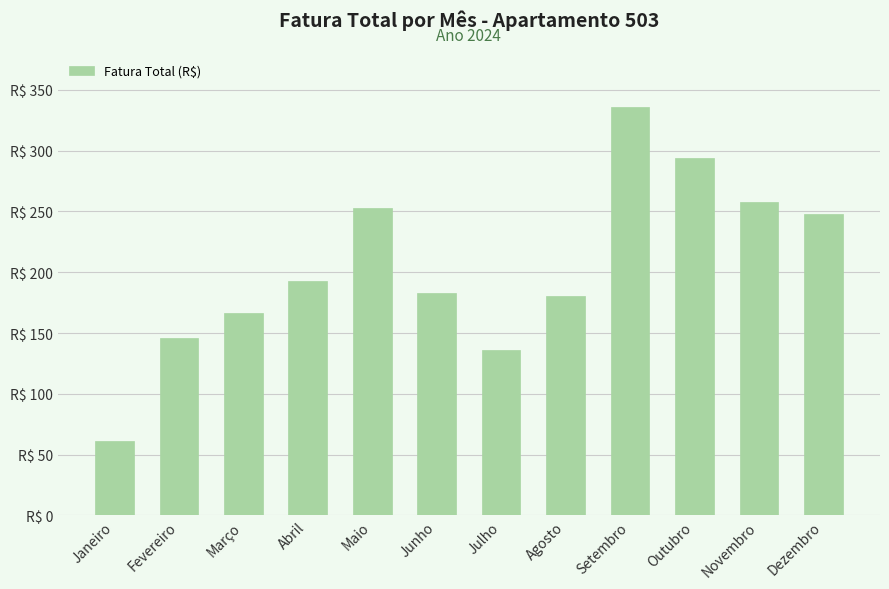

Rank the categories by value from lowest to highest.

Janeiro, Julho, Fevereiro, Março, Agosto, Junho, Abril, Dezembro, Maio, Novembro, Outubro, Setembro